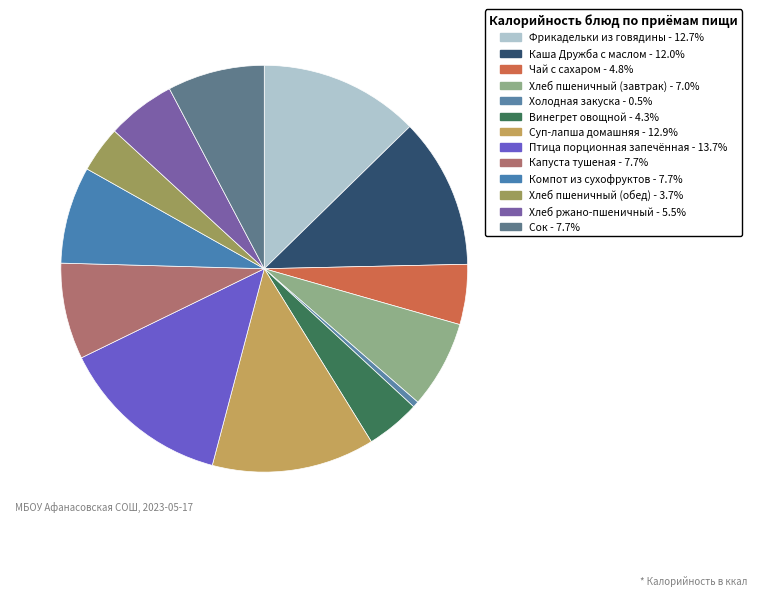

What is the smallest slice in the pie chart?

Холодная закуска